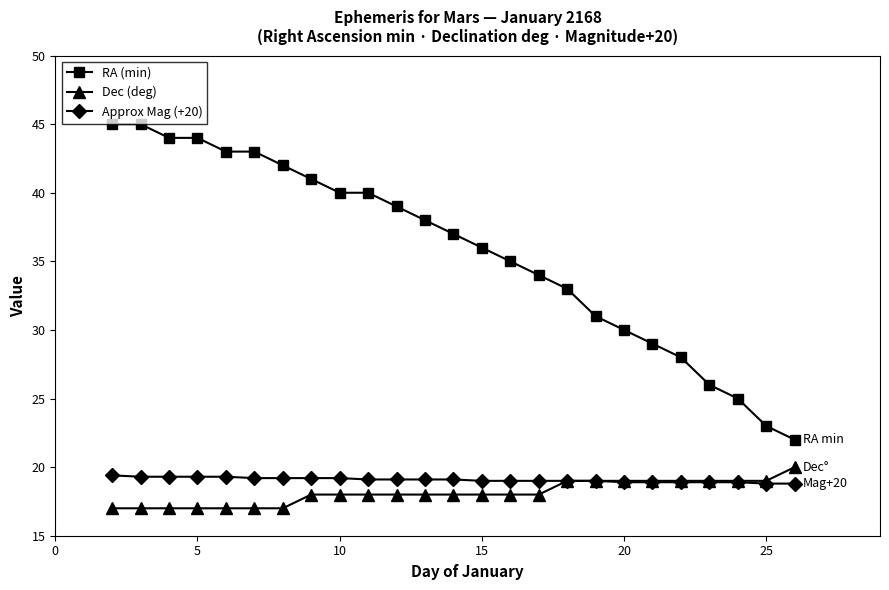

True or false: RA (min) and Dec (deg) cross at least once.

False